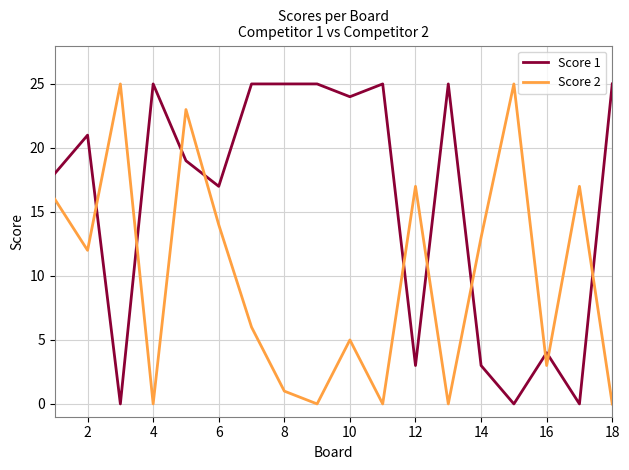

Reading left to right, list all the values displayed in this chart.

Score 1: 18	21	0	25	19	17	25	25	25	24	25	3	25	3	0	4	0	25
Score 2: 16	12	25	0	23	14	6	1	0	5	0	17	0	13	25	3	17	0